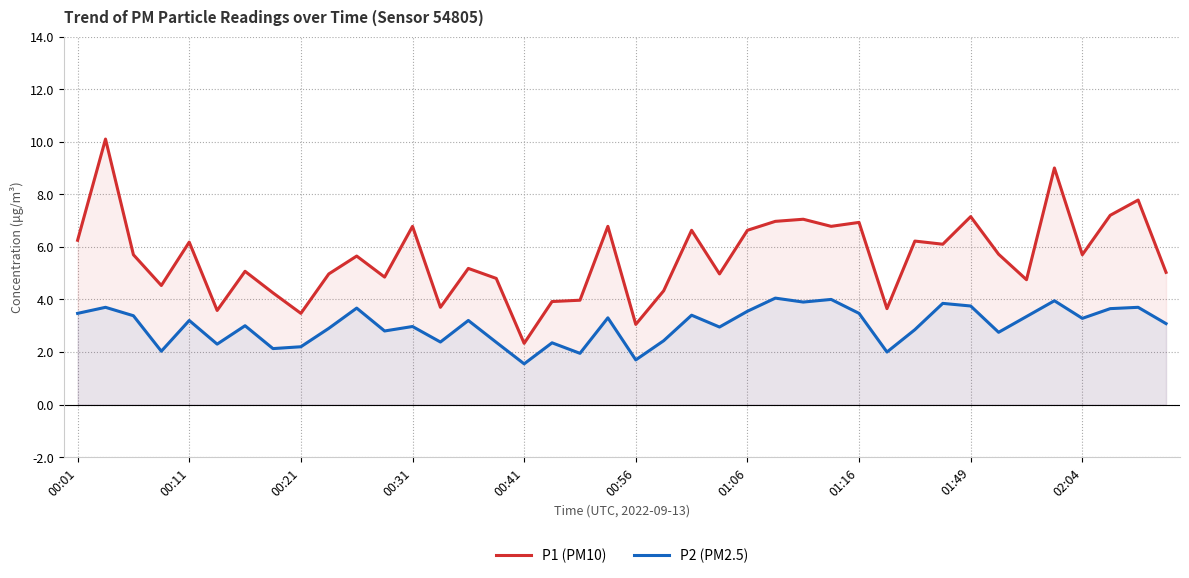

List the series in order of their peak value, lowest first.

P2 (PM2.5), P1 (PM10)